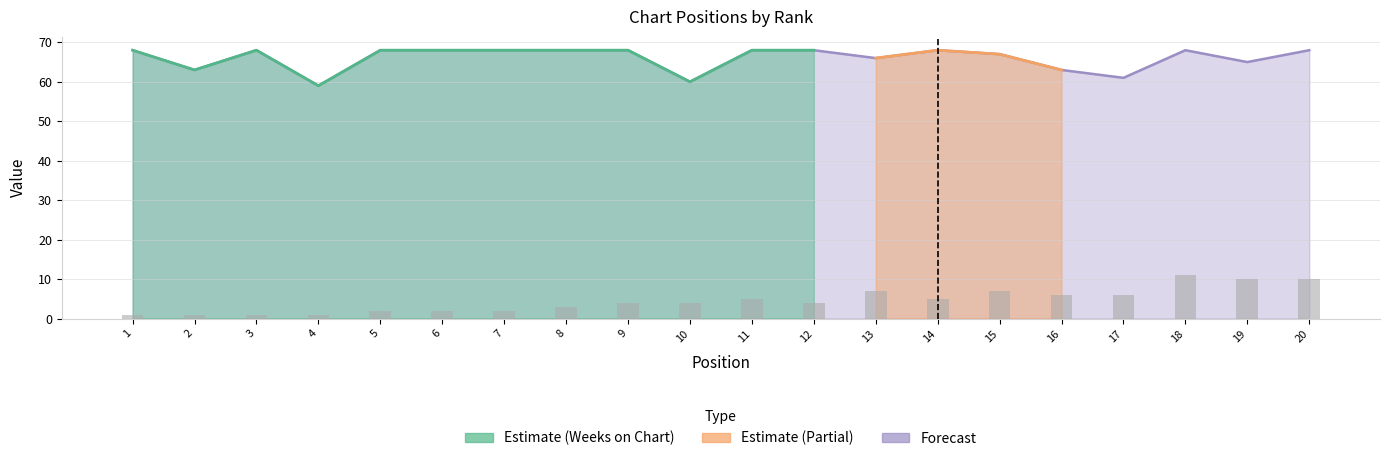

How many groups of bars are there?

20